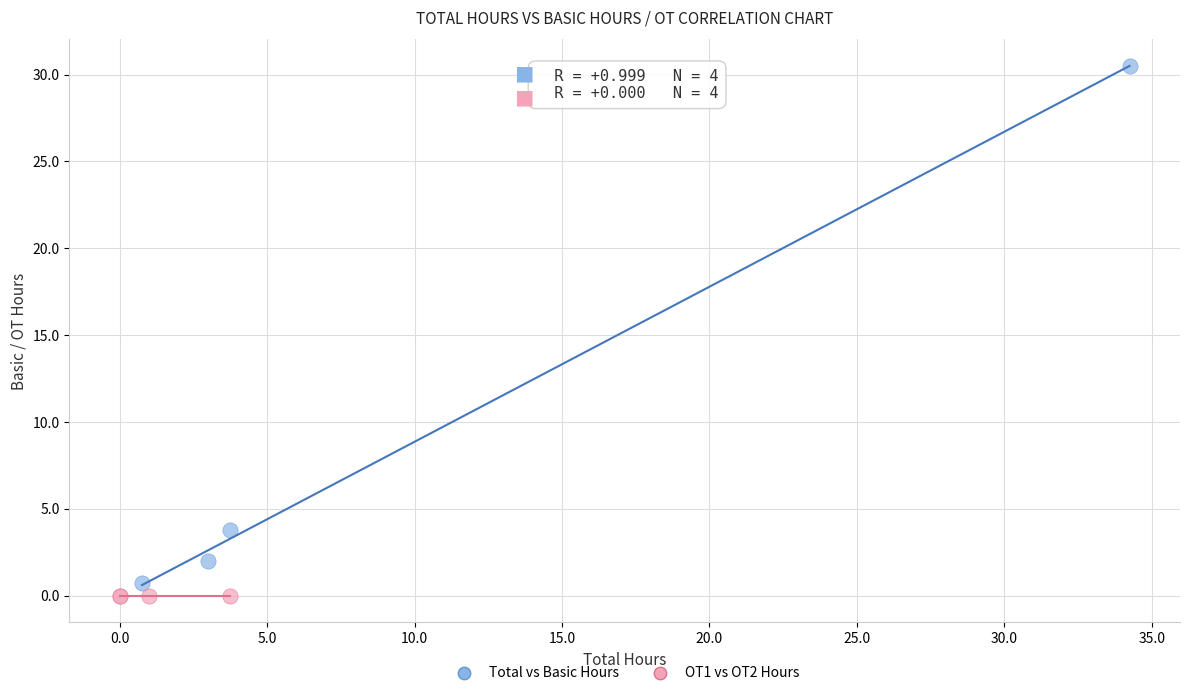

Which series contains the highest Y value?

Total vs Basic Hours